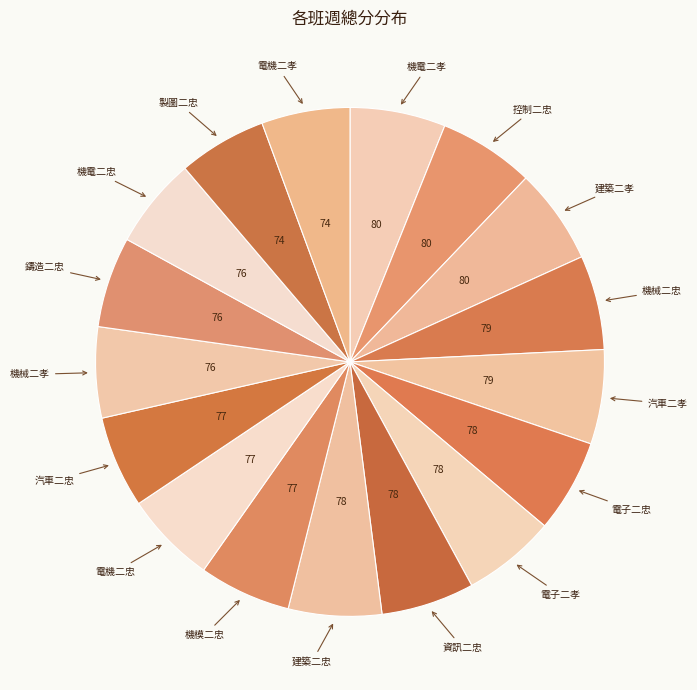

True or false: 資訊二忠 accounts for 6% of the total.

True